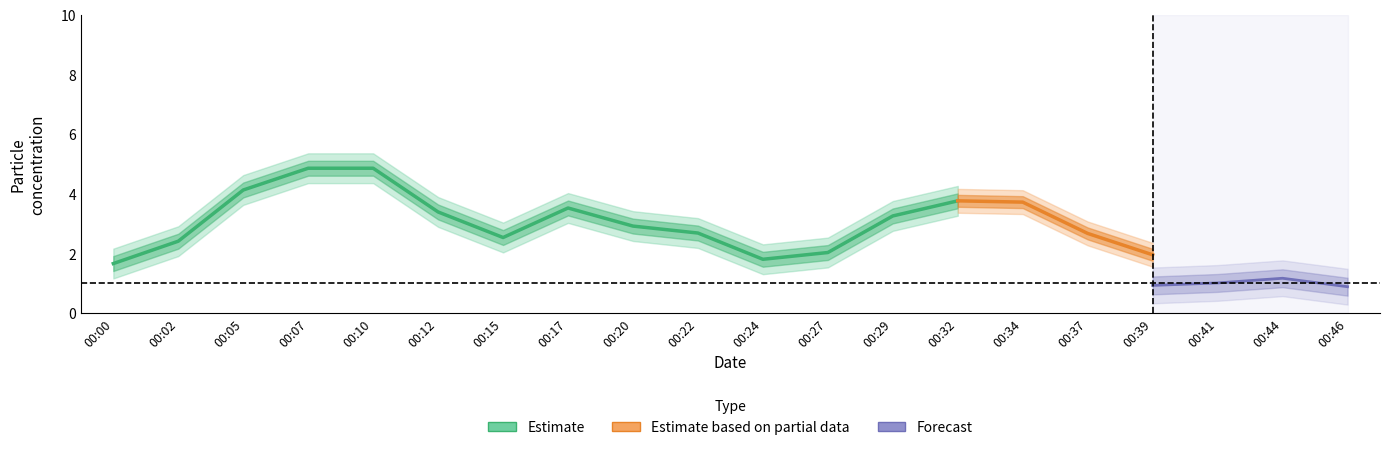

How many interior local peaks does the P2 series have?

4